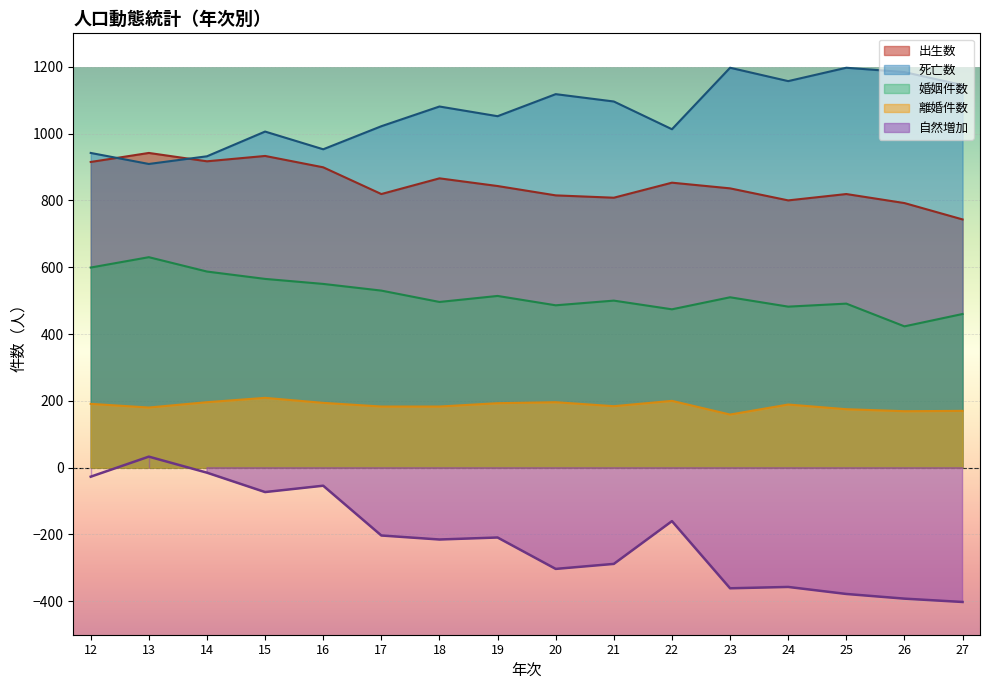

In 出生数, how many points are higher than both neighbors (excluding endpoints)?

5